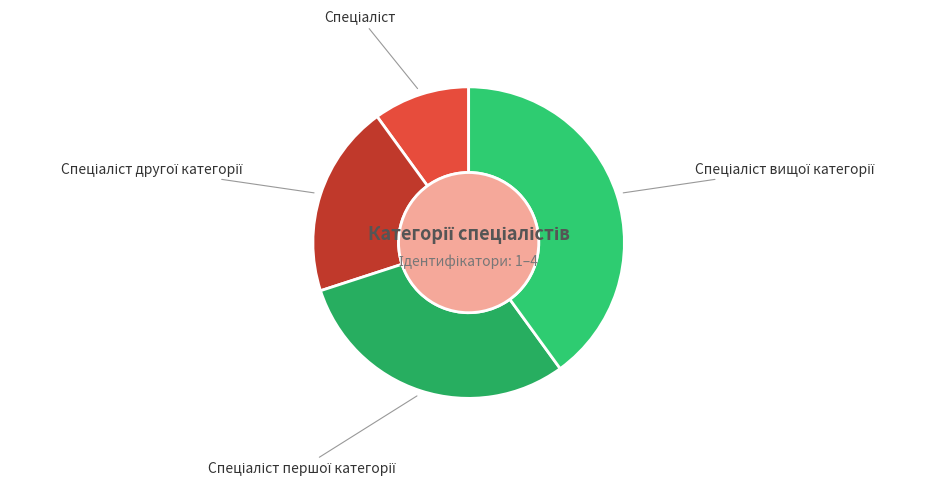

Does any single category account for the majority?

No